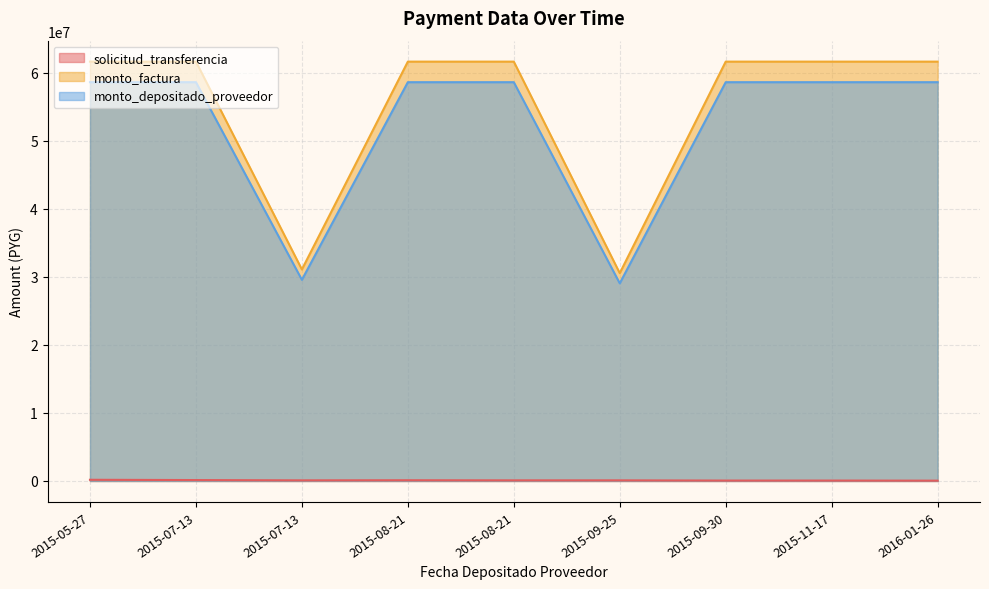

How many categories are shown in the chart?

9